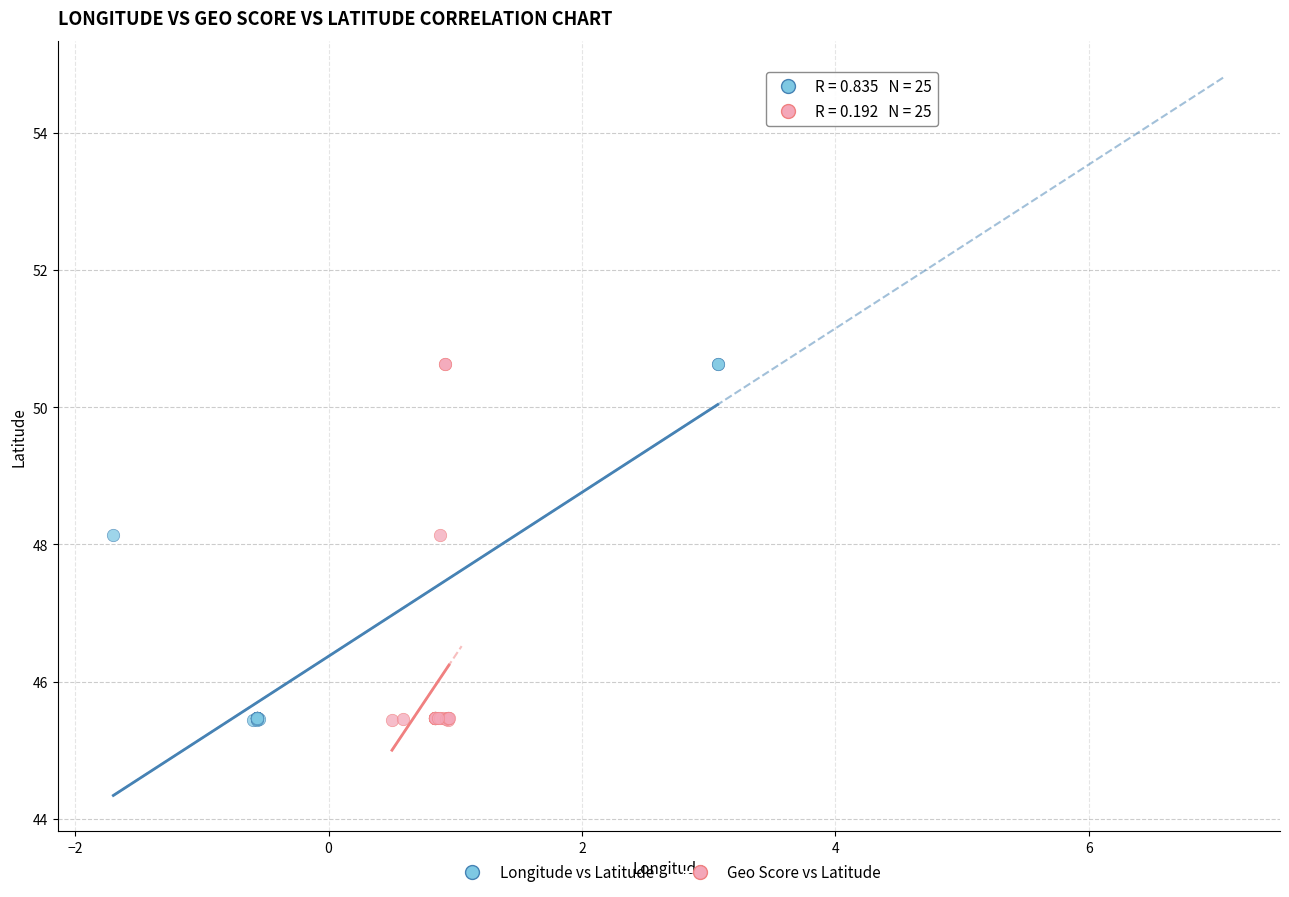

What are all the series names shown in the legend?

Longitude vs Latitude, Geo Score vs Latitude